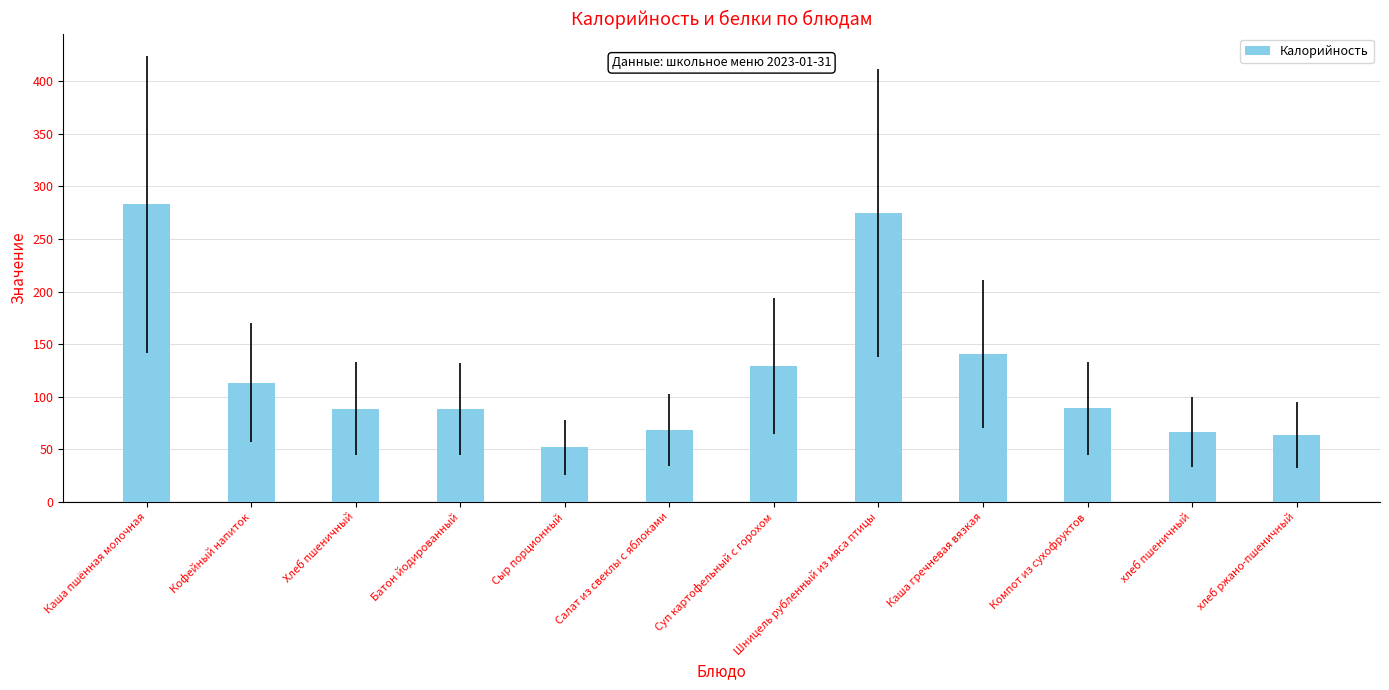

Which label corresponds to the largest value in the chart?

Каша пшённая молочная